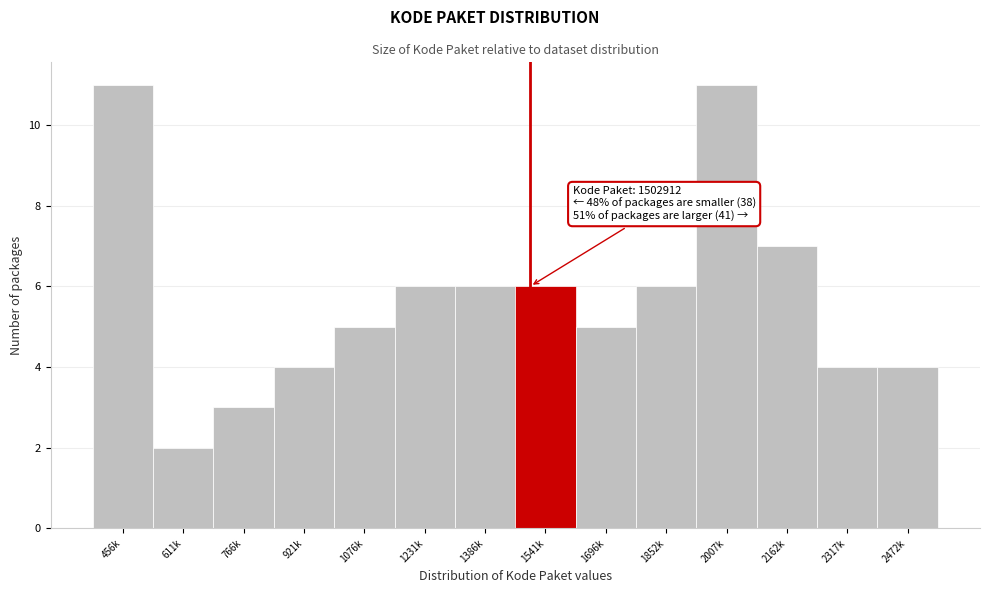

Reading left to right, transcribe all the data shown in this chart.

11	2	3	4	5	6	6	6	5	6	11	7	4	4